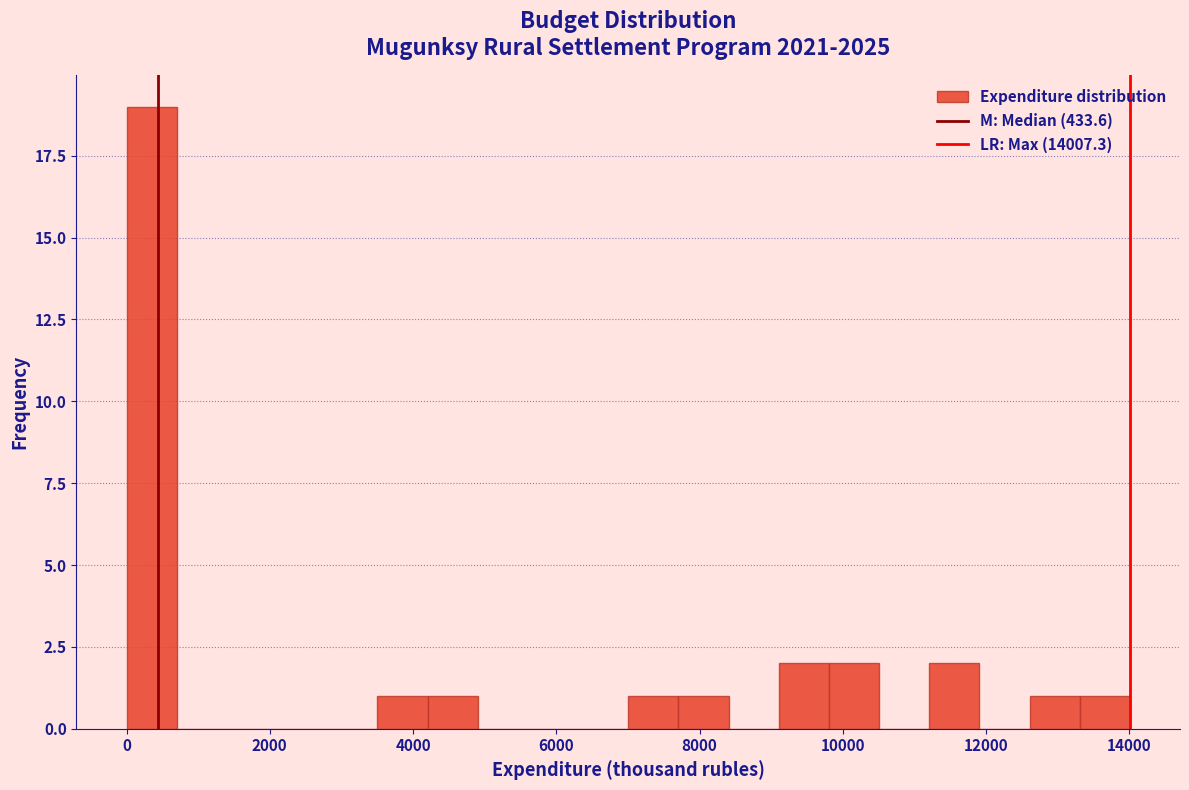

Read against the x-axis, roughly where is the centre of the tallest bar?

400